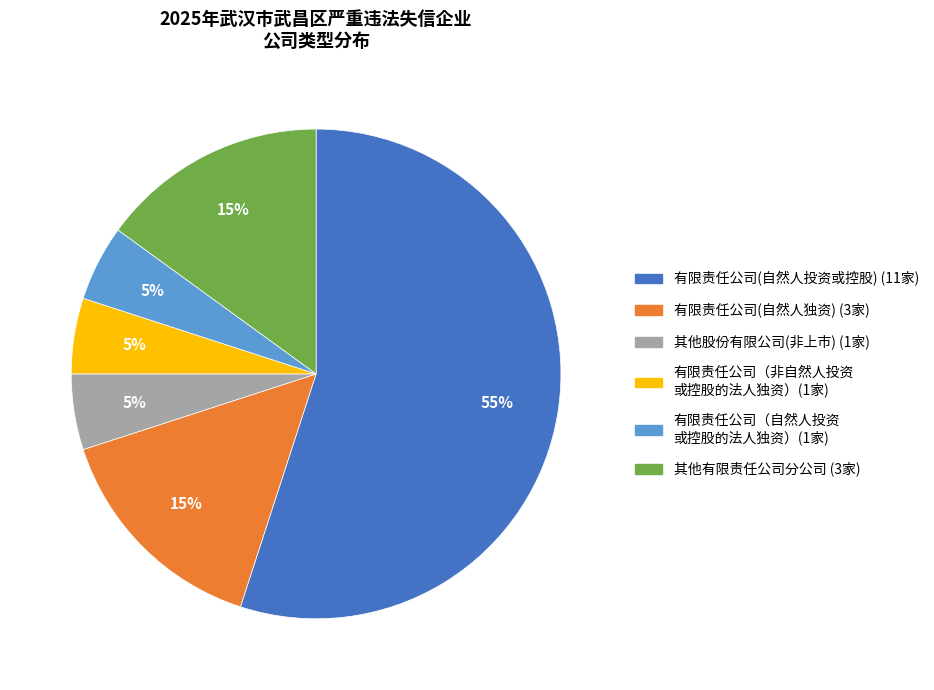

To the nearest percent, what is the average slice percentage?

17%